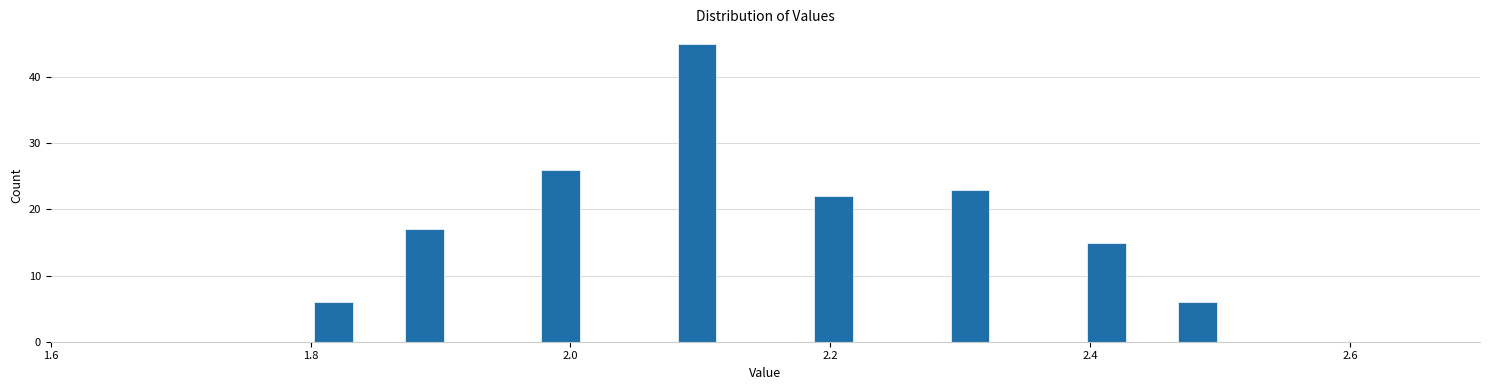

Read against the x-axis, roughly where is the centre of the tallest bar?

2.10